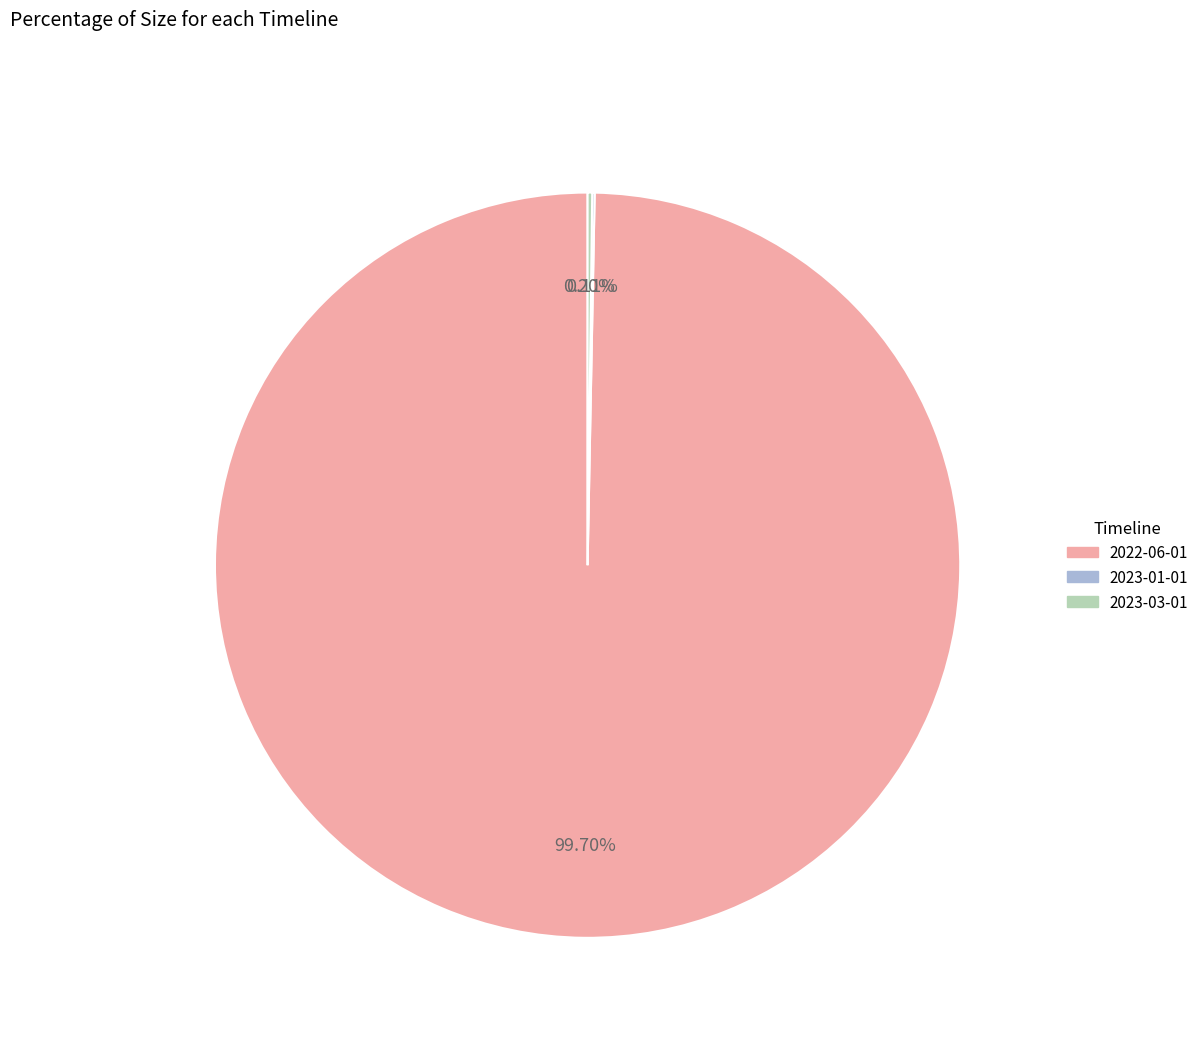

Does any single category account for the majority?

Yes